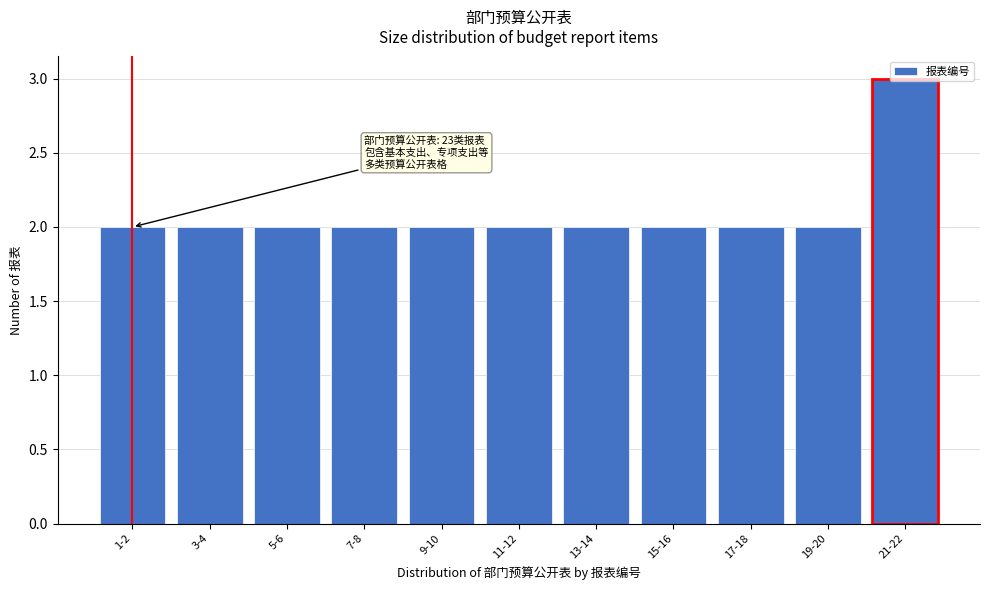

Approximately how many times larger is the value at 13-14 compared to 7-8?

1.0